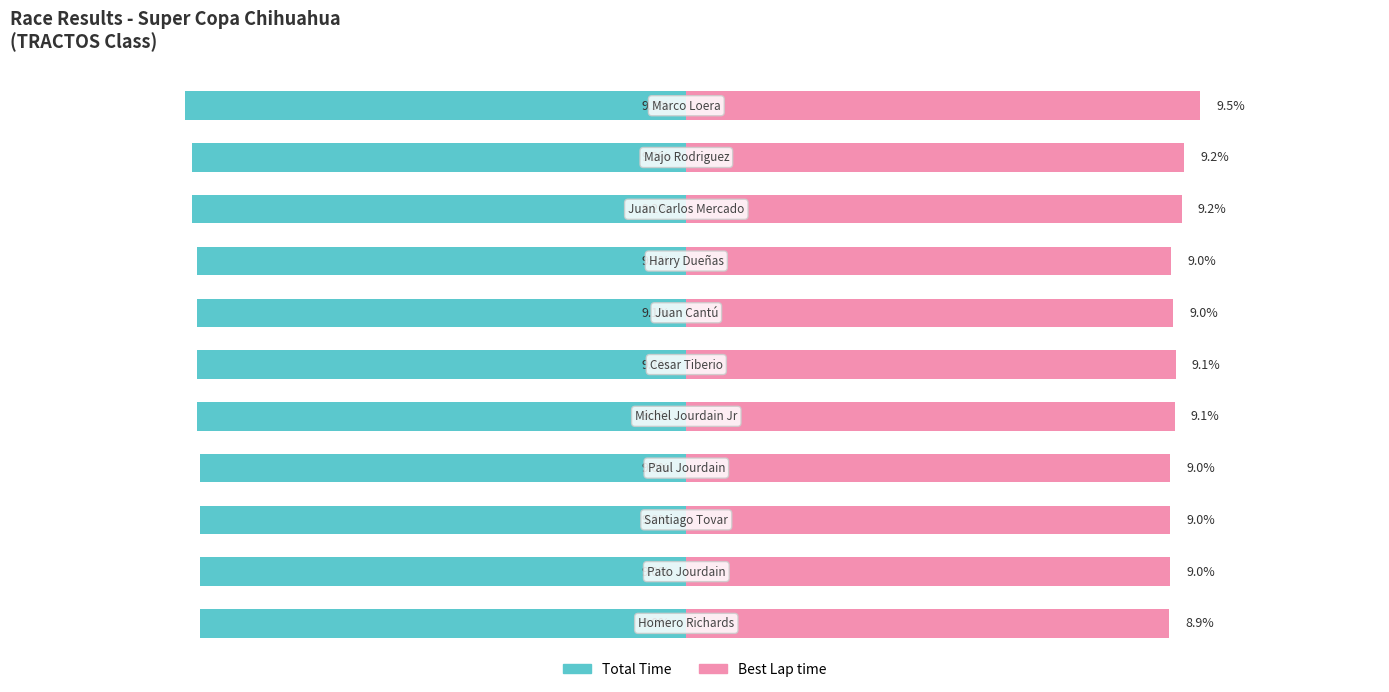

List the labels in order of Total Time value, smallest first.

10, 9, 8, 7, 6, 5, 4, 3, 2, 1, 0